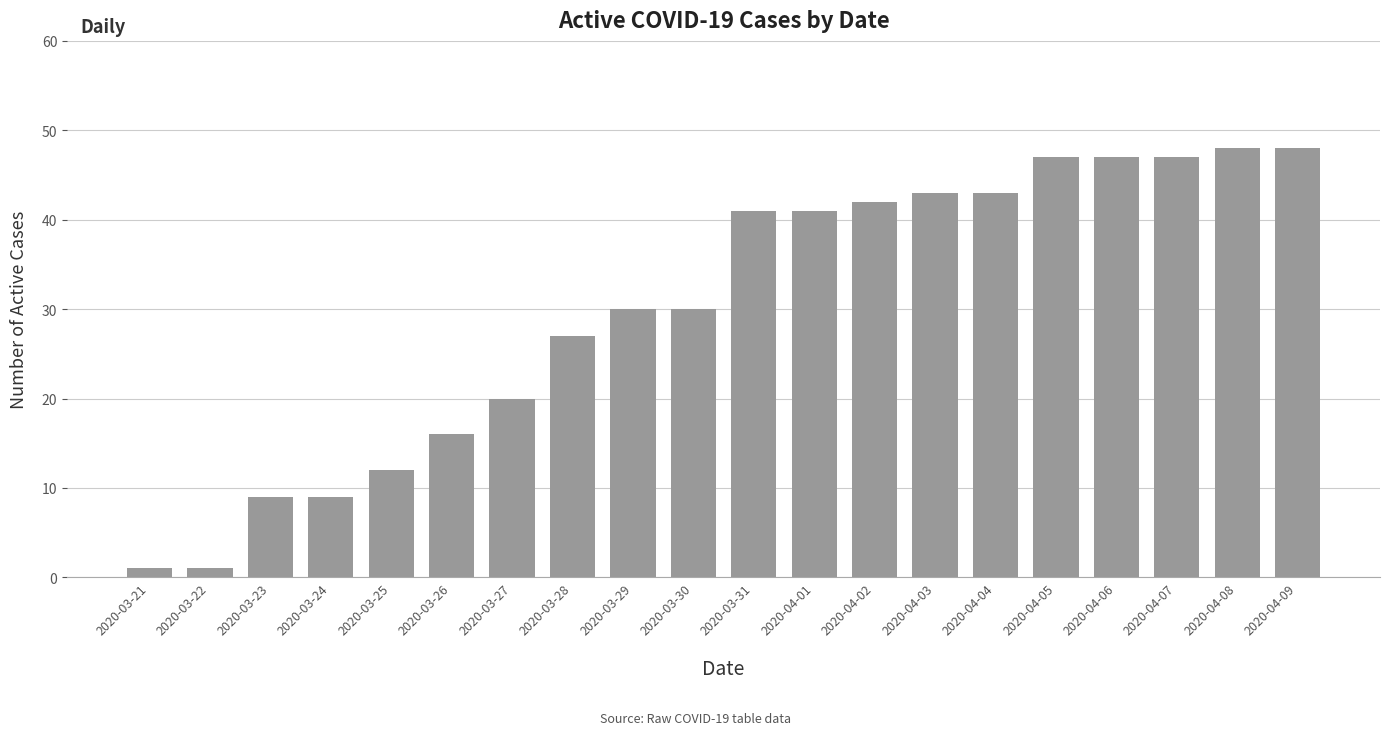

Is it true that the value at 2020-03-30 is 40?

False